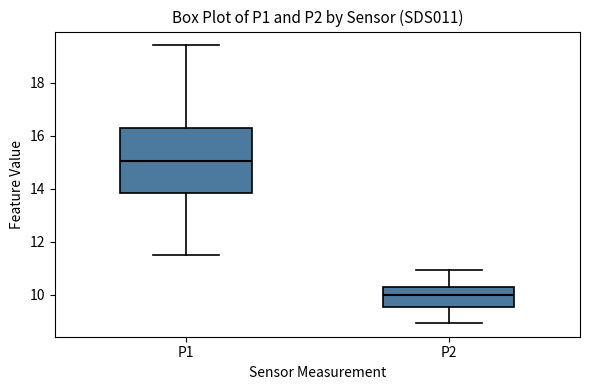

Reading left to right, read every box against the y-axis: the position of its median line, the range the box covers, and the ends of its whiskers. The values are not printed on the chart, so give them approximately, as read against the axis.

P1: median 15.0, box 13.8 to 16.2, whiskers 11.6 to 19.4
P2: median 10.0, box 9.6 to 10.2, whiskers 9.0 to 11.0